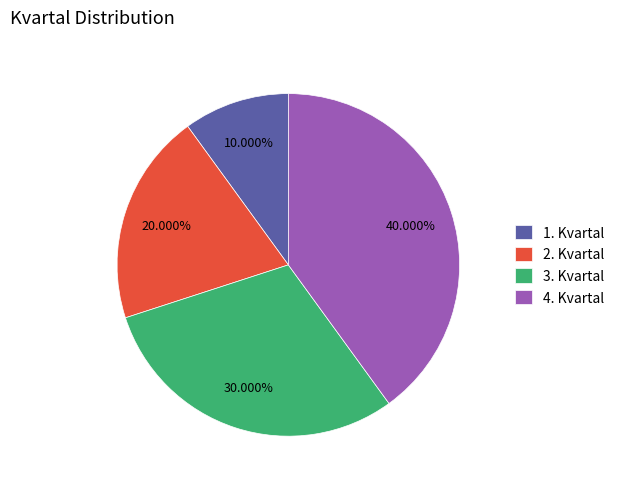

Which slice is the largest?

4. Kvartal